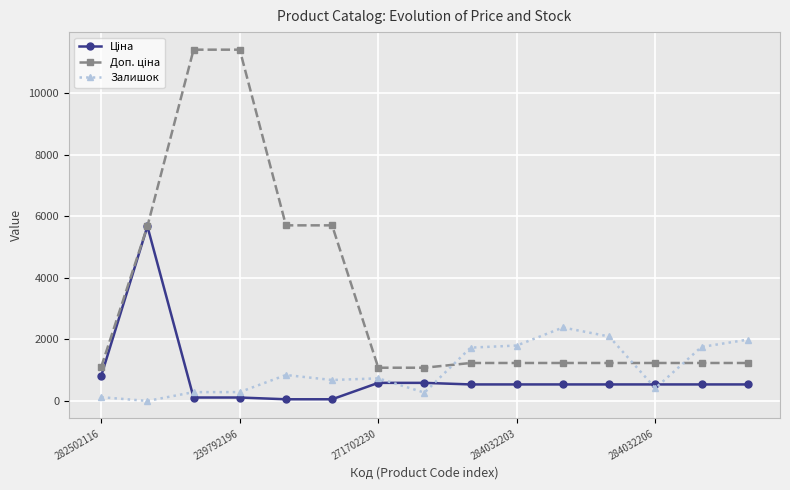

What is the value of the Залишок point at the 10th from the left?

1802.0